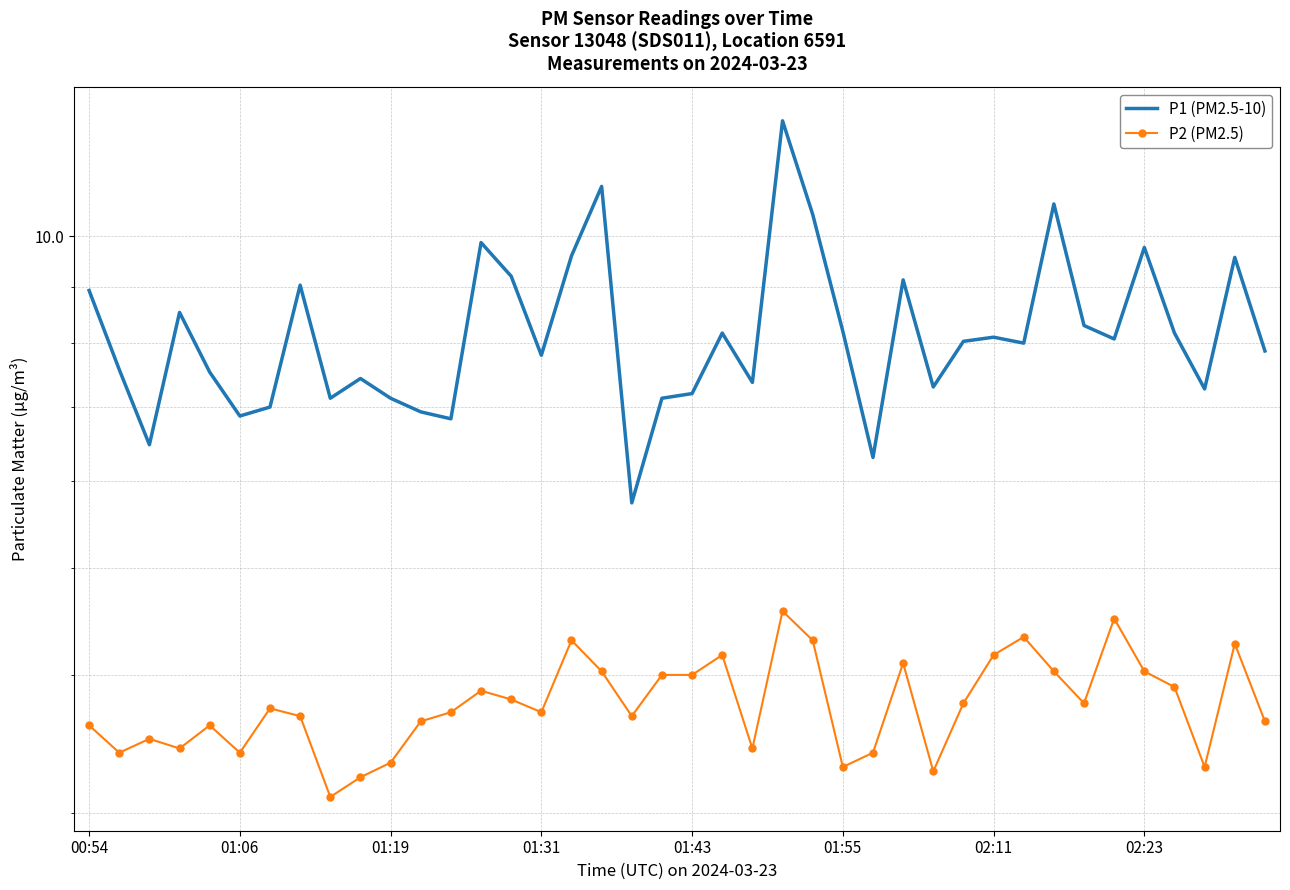

Is this an area chart (filled region under the line)?

No